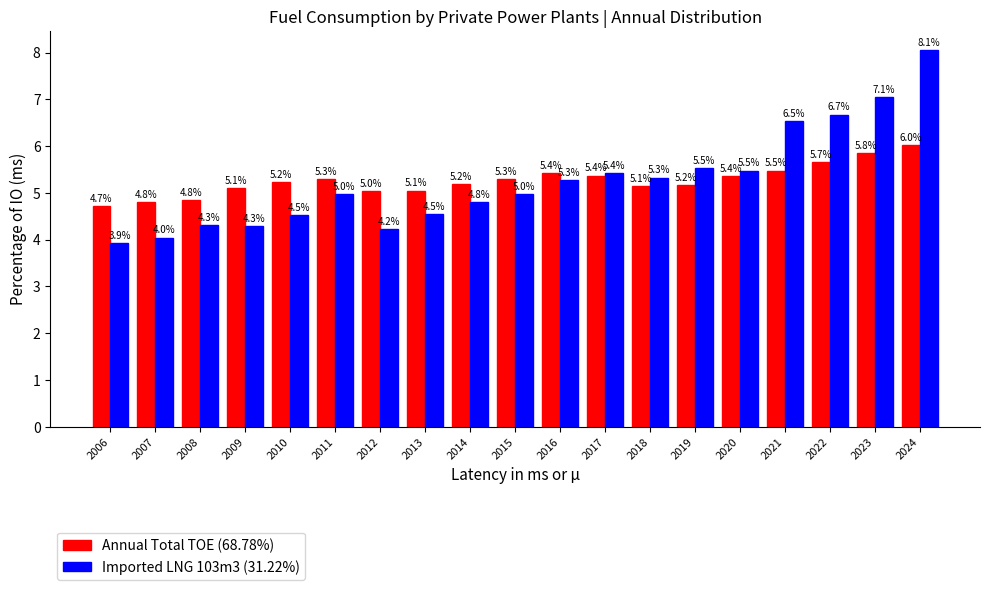

Reading left to right, extract all data points from this chart.

Annual Total TOE (68.78%): 4.7	4.8	4.8	5.1	5.2	5.3	5.0	5.1	5.2	5.3	5.4	5.4	5.1	5.2	5.4	5.5	5.7	5.8	6.0
Imported LNG 103m3 (31.22%): 3.9	4.0	4.3	4.3	4.5	5.0	4.2	4.5	4.8	5.0	5.3	5.4	5.3	5.5	5.5	6.5	6.7	7.1	8.1